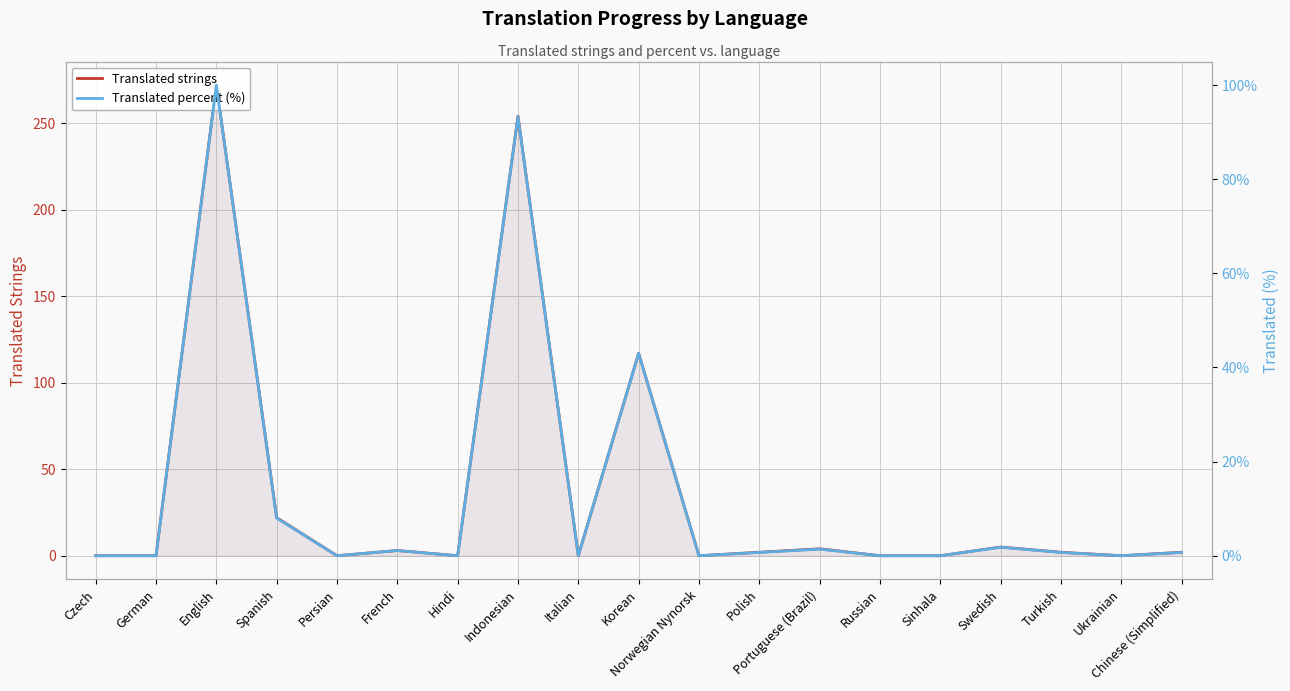

Rank the series by their average value, from lowest to highest.

Translated percent (%), Translated strings